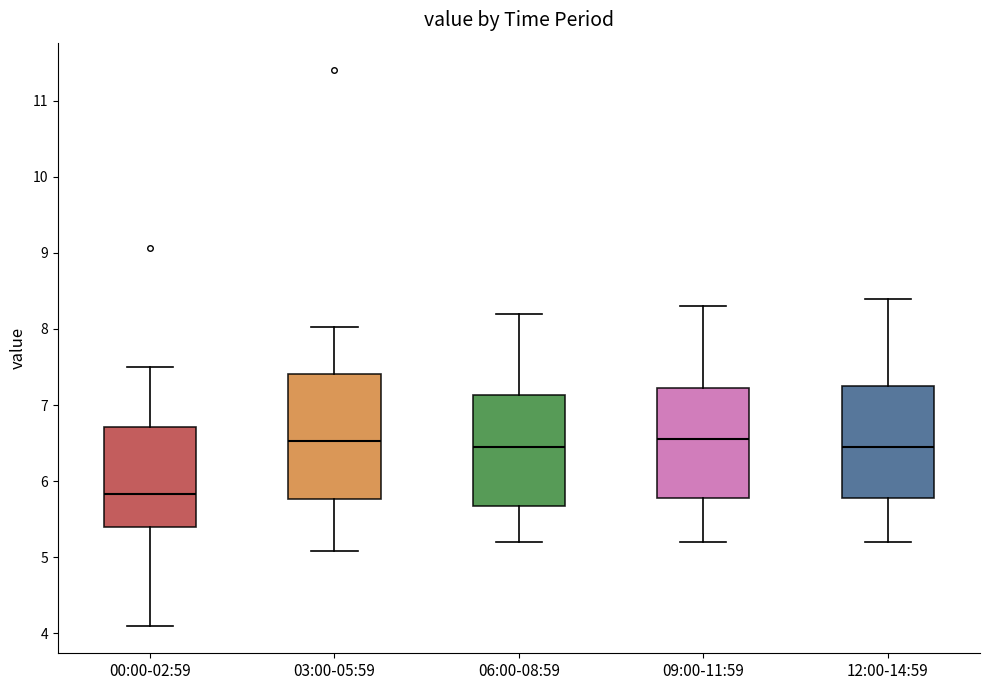

Comparing the boxes themselves (not the whiskers), which one is the tallest?

03:00-05:59